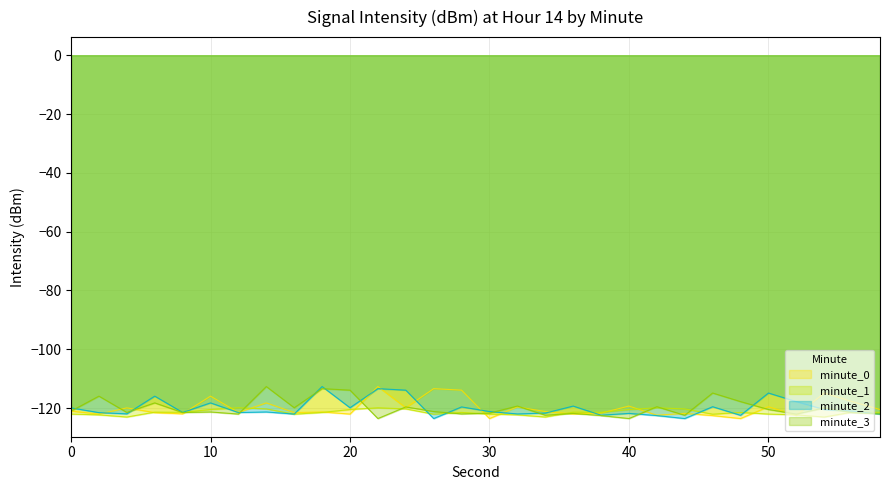

Which series has the widest spread of values?

minute_0